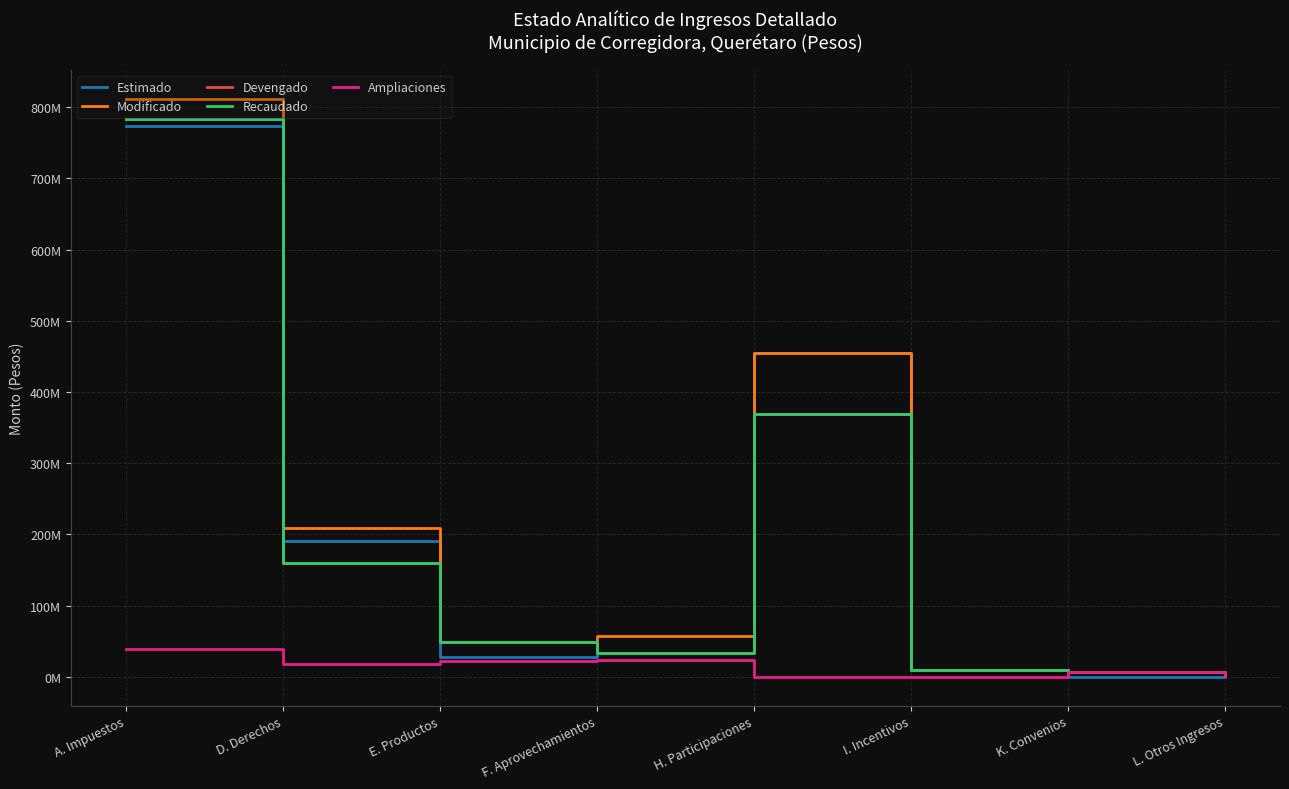

Is this an area chart (filled region under the line)?

No